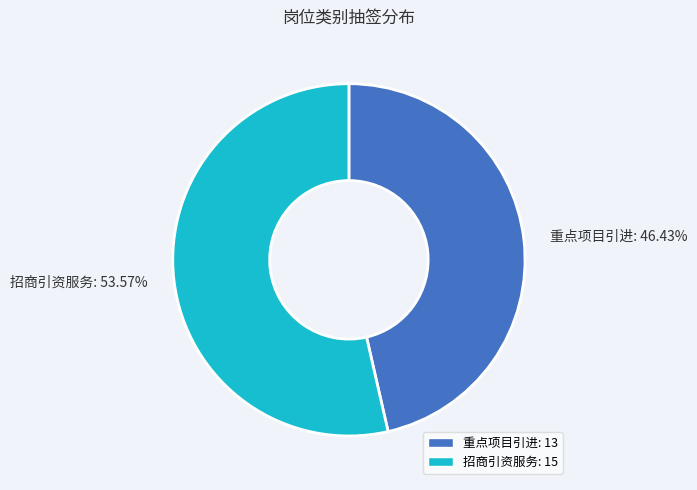

What is the majority slice?

招商引资服务